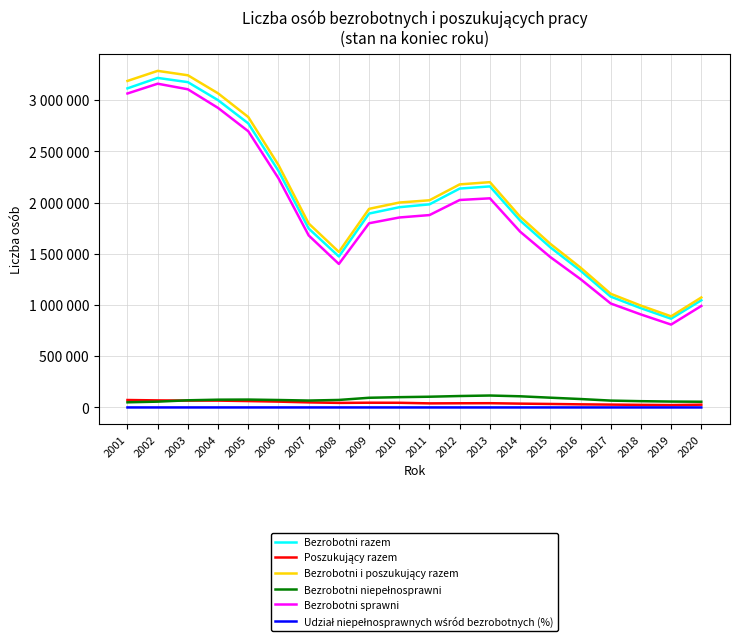

Does the chart have visible grid lines?

Yes